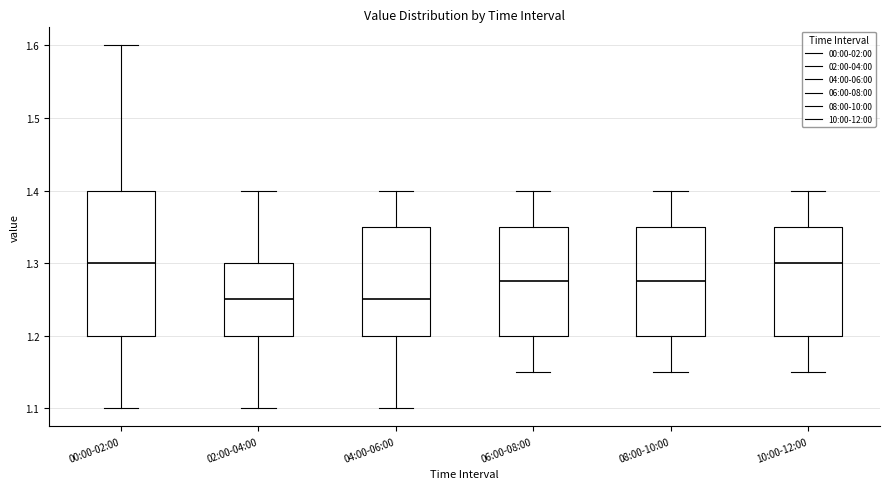

Comparing the boxes themselves (not the whiskers), which one is the tallest?

00:00-02:00